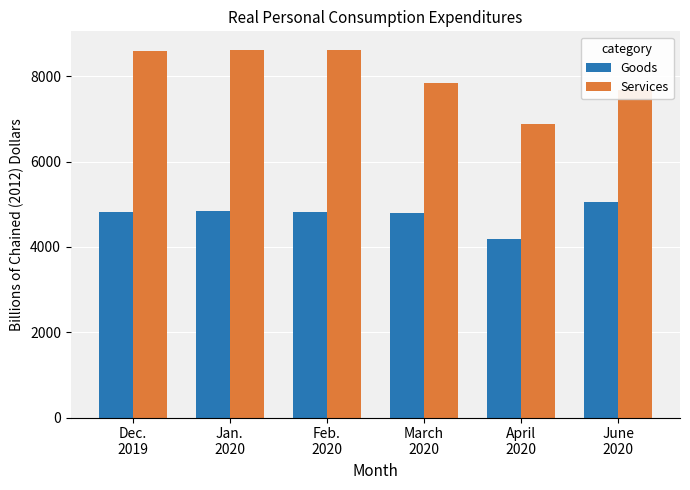

Is the value of Services at April
2020 greater than the value of Goods at Feb.
2020?

Yes